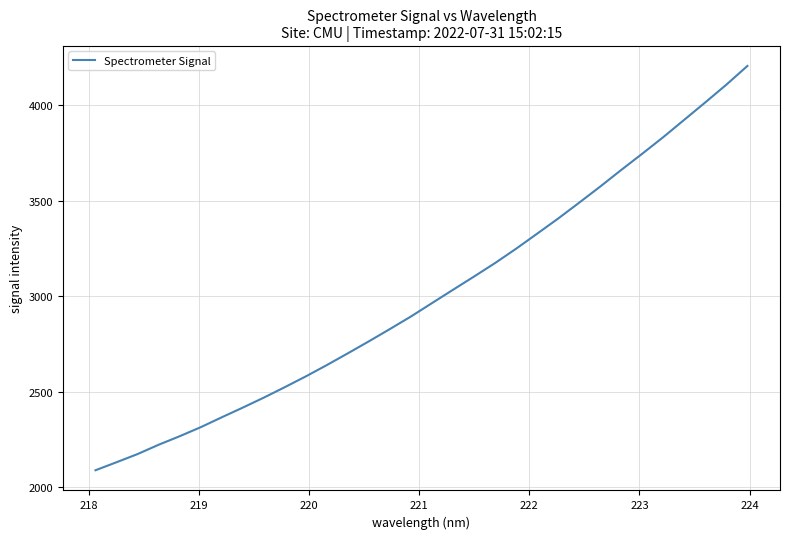

How many series are shown in this chart?

1